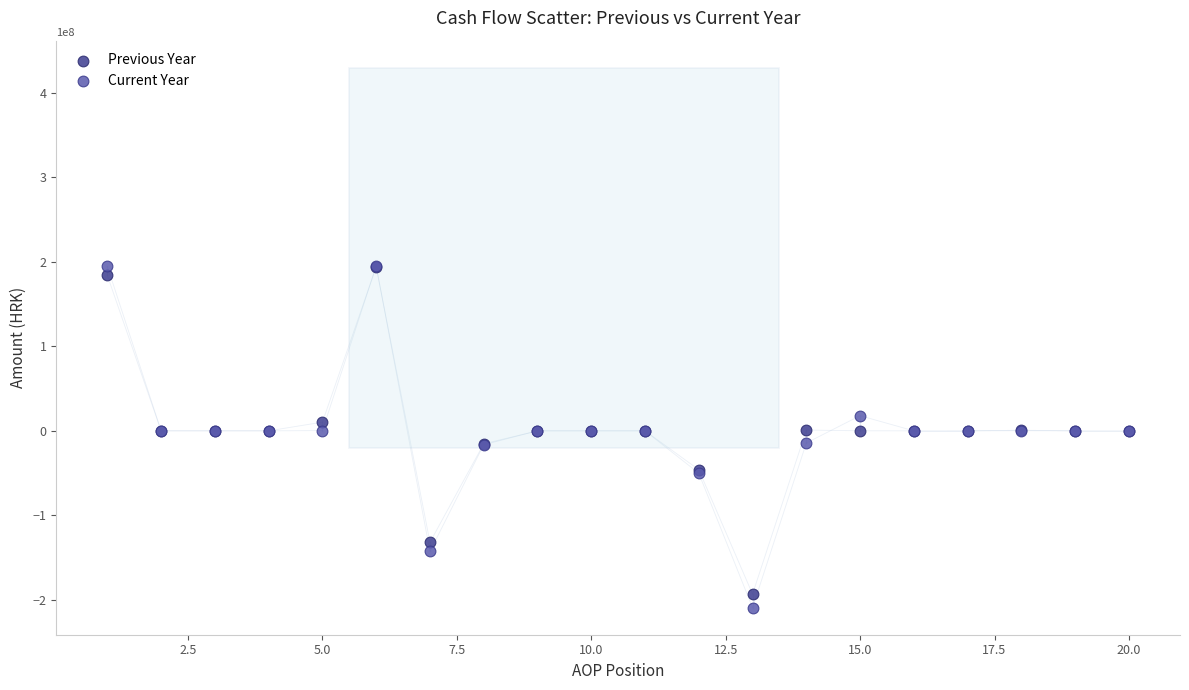

Which series reaches the minimum Y coordinate?

Current Year